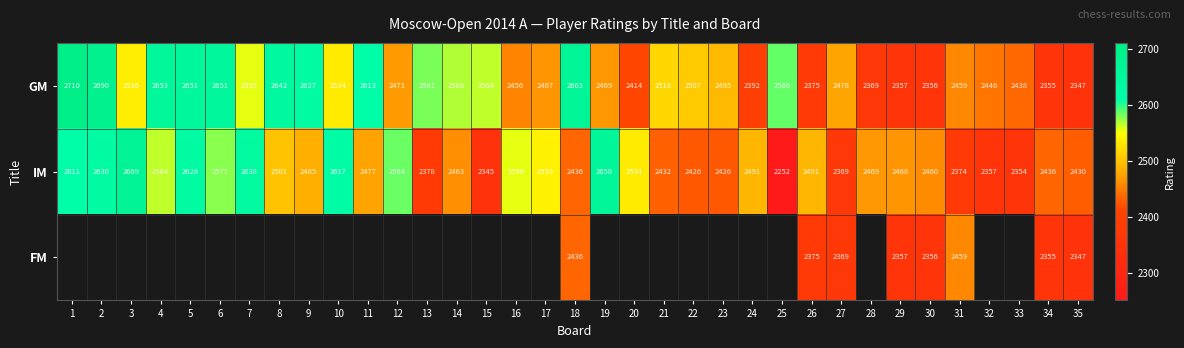

The value of GM at 9 is 2627. True or false?

True